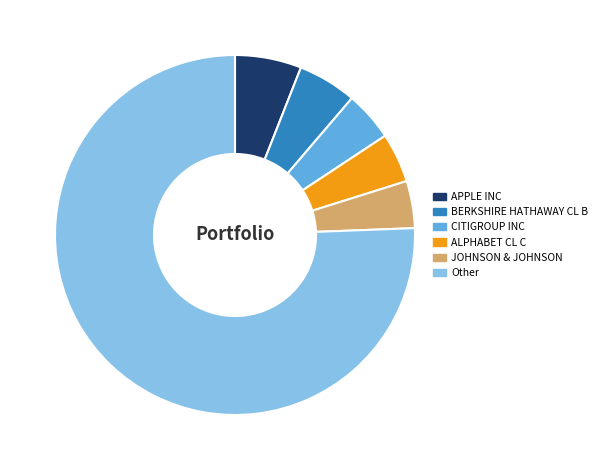

True or false: CITIGROUP INC accounts for 4% of the total.

True